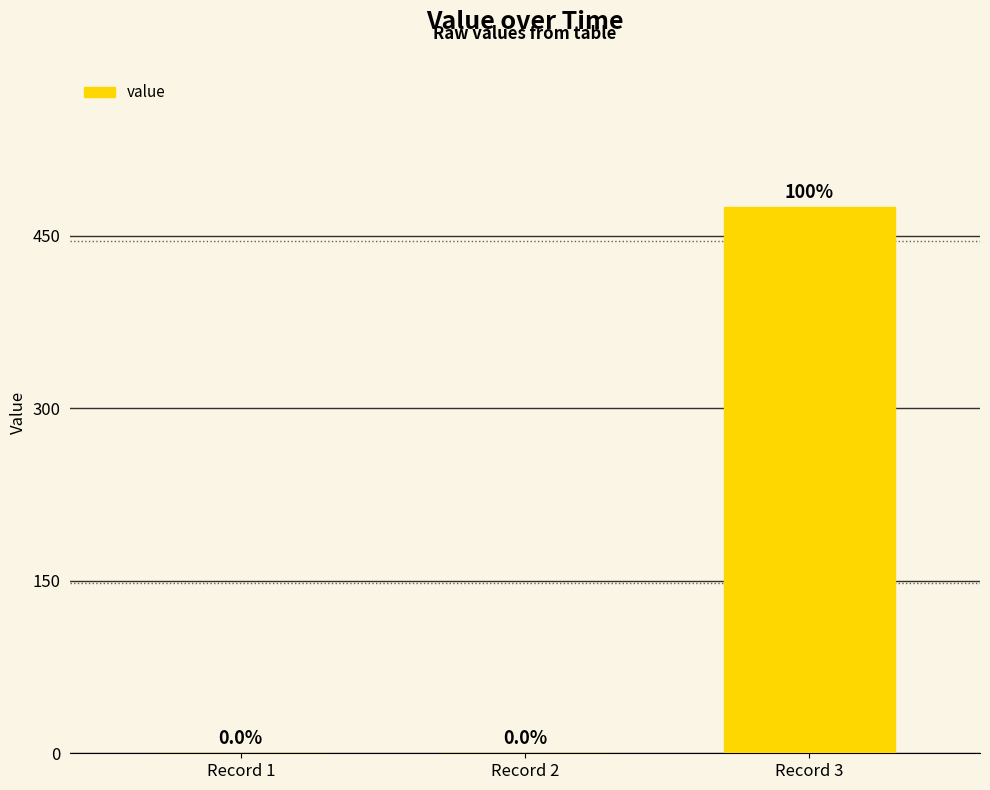

What is the change in value from Record 2 to Record 3?

+475